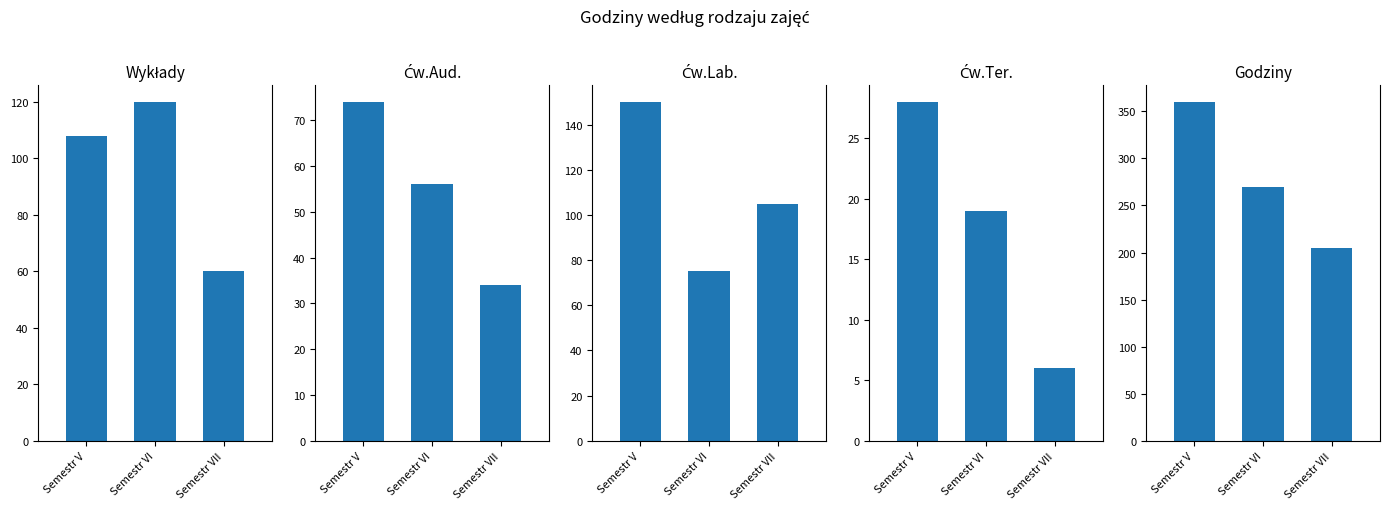

How many data points in Ćw.Lab. are above 105?

1